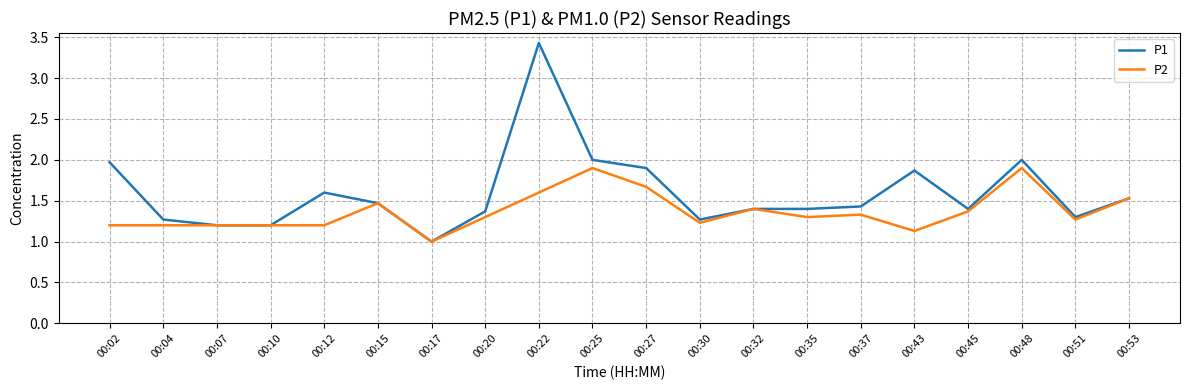

At which category is the sum across all series the highest?

00:22